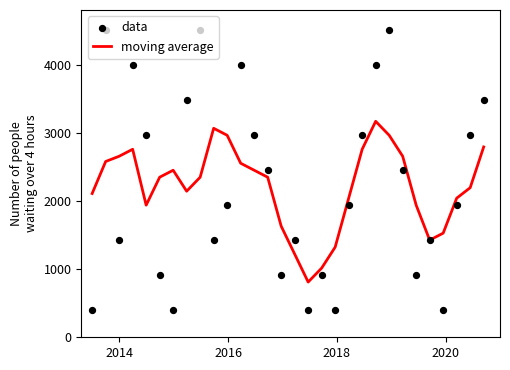

At how many categories does at least one series exceed 2155?

19